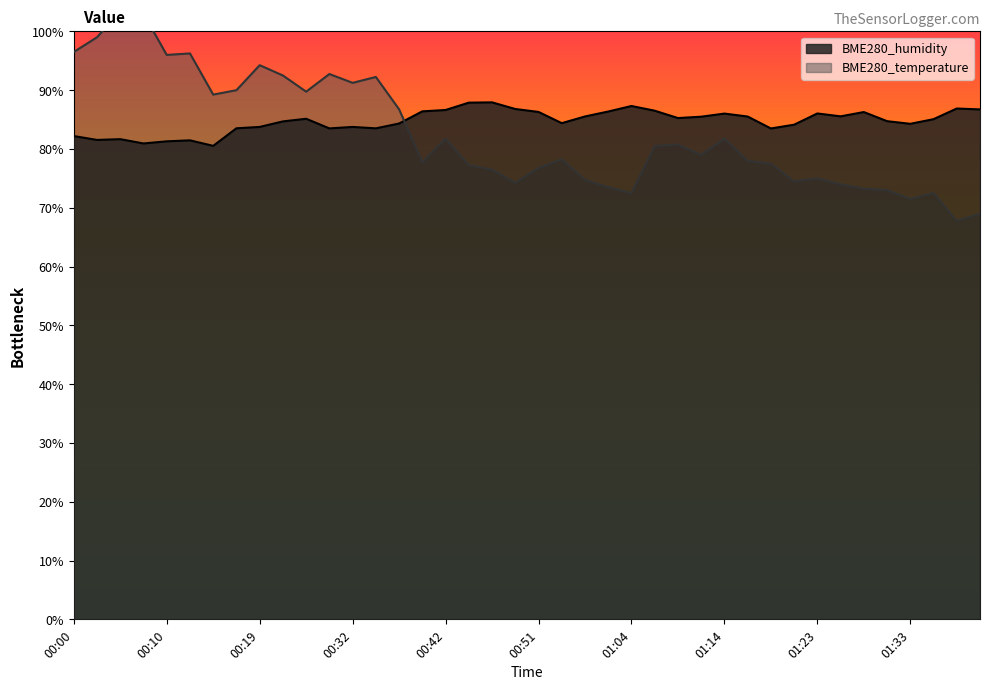

List the series in order of their overall mean, lowest first.

BME280_temperature, BME280_humidity